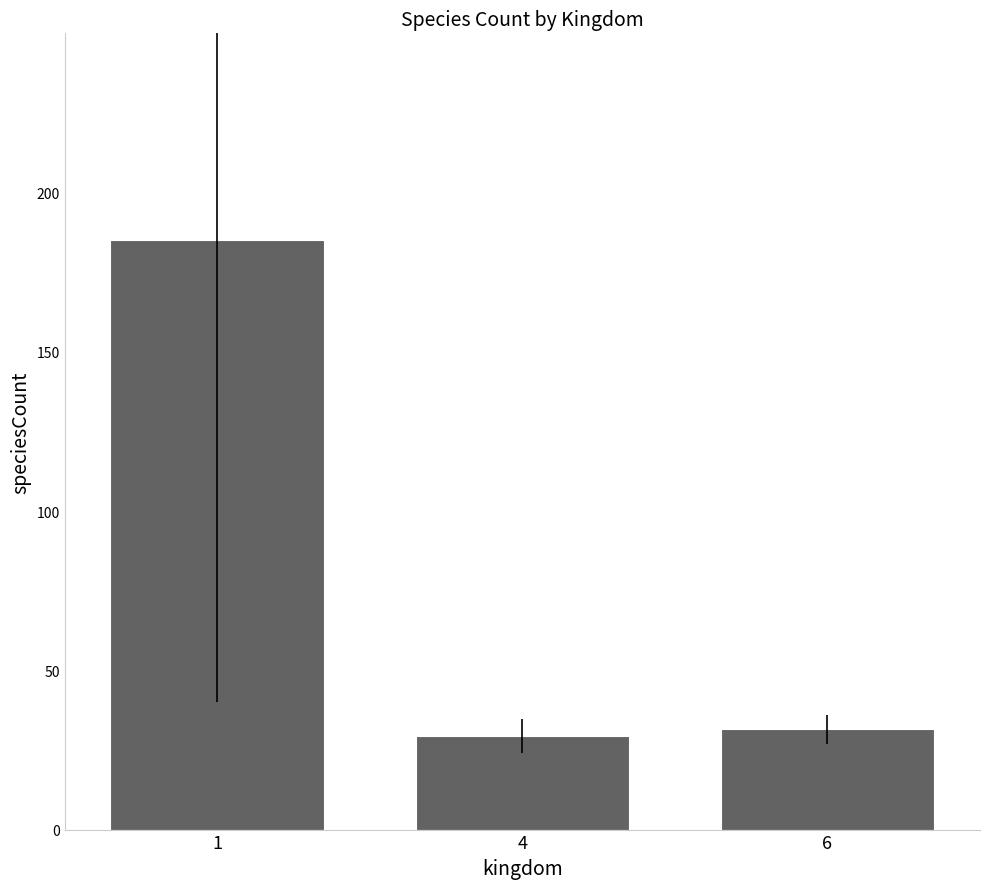

List the labels in order of value, largest first.

1, 6, 4